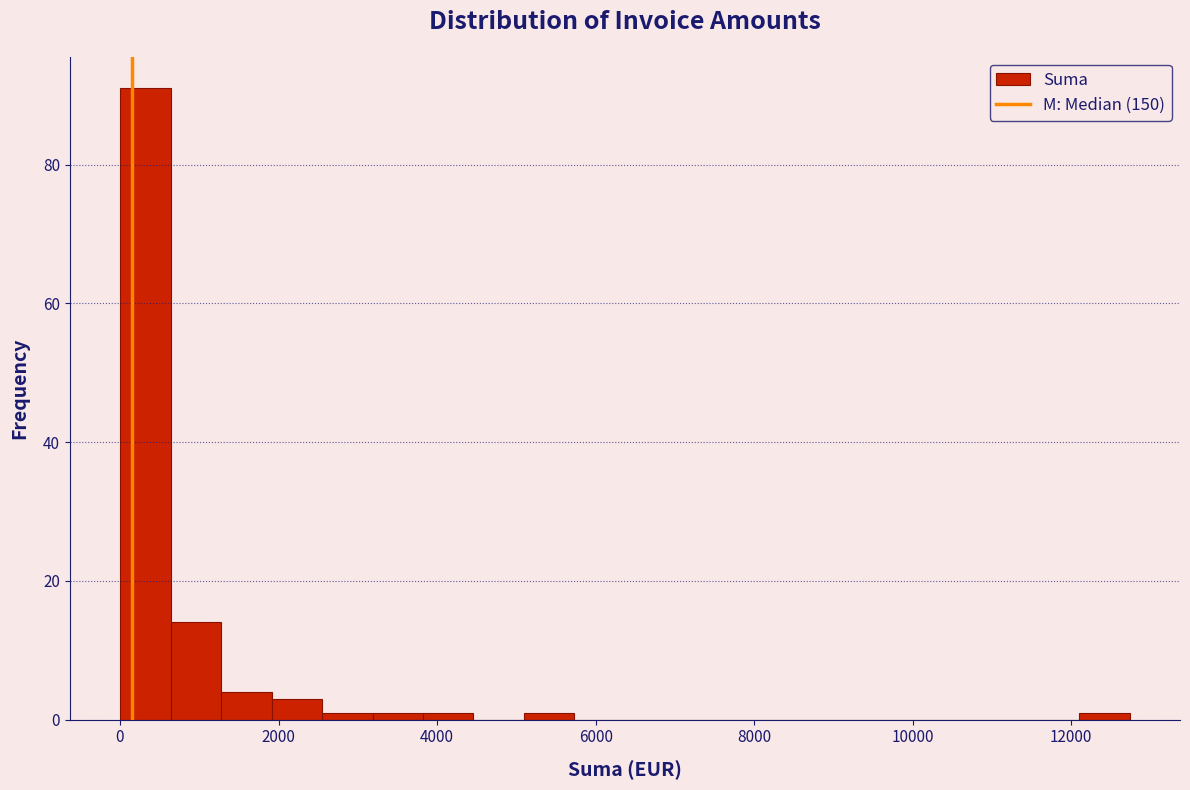

Around what value on the x-axis is the tallest bar? Give the approximate position of its centre, as read against the axis.

400